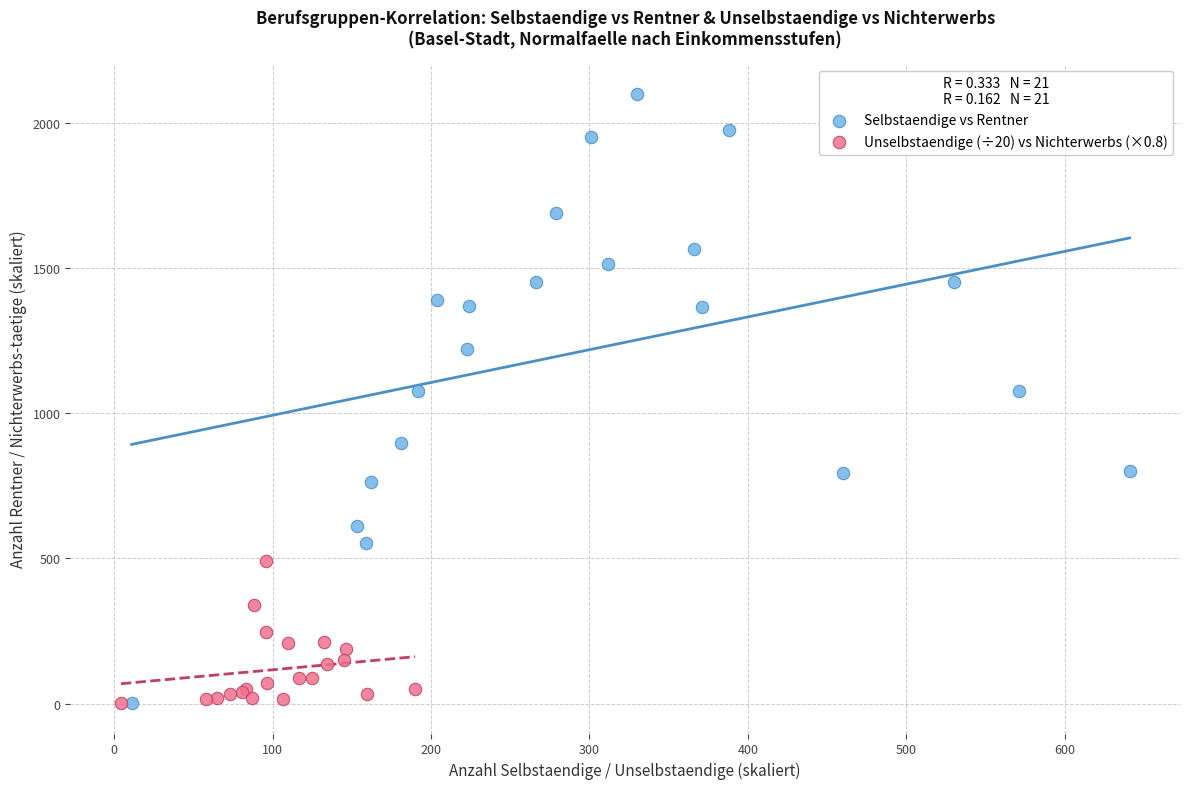

Which series has the largest Y range (max minus min)?

Selbstaendige vs Rentner